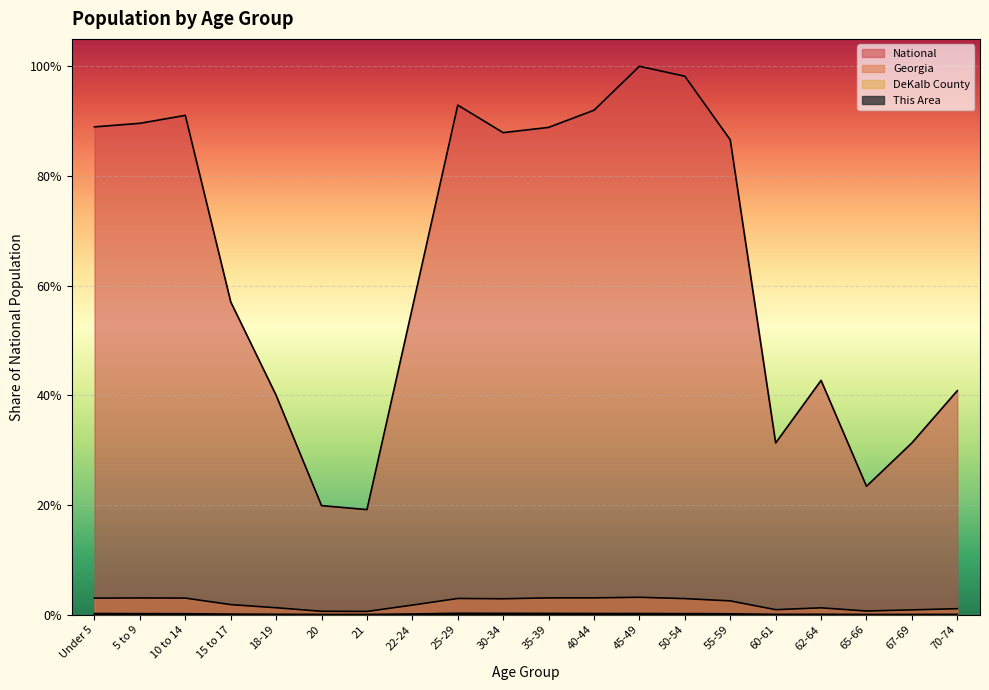

What is the label of the 15th point from the left?

55-59